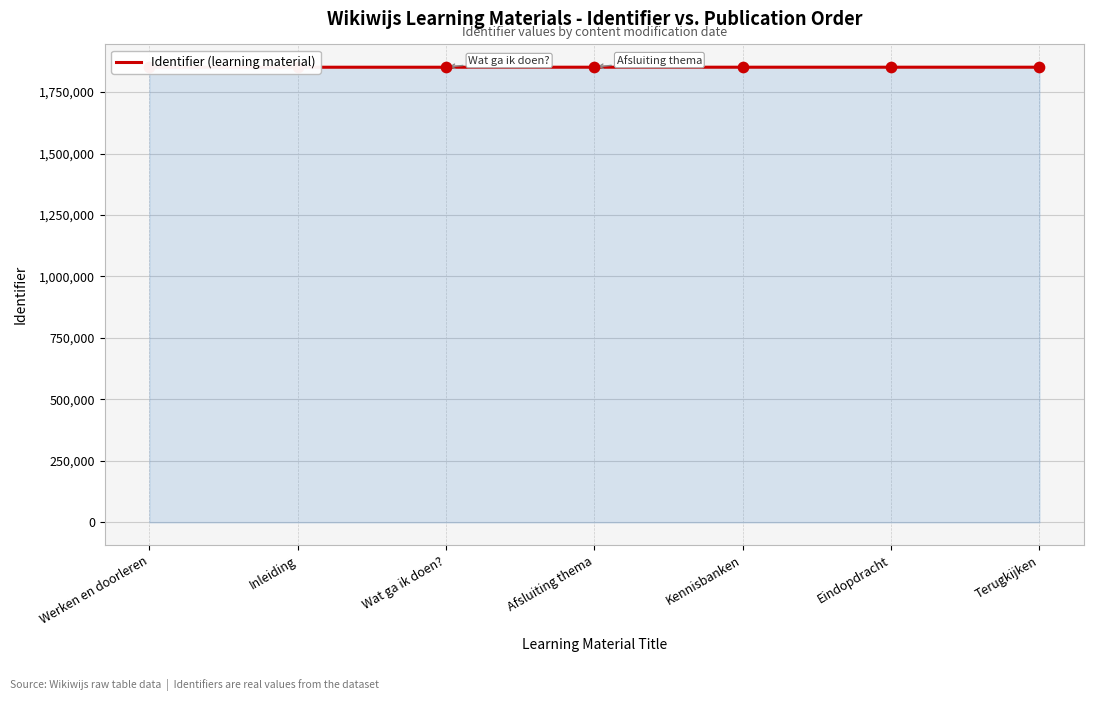

Which has a higher value, Werken en doorleren or Terugkijken?

Terugkijken